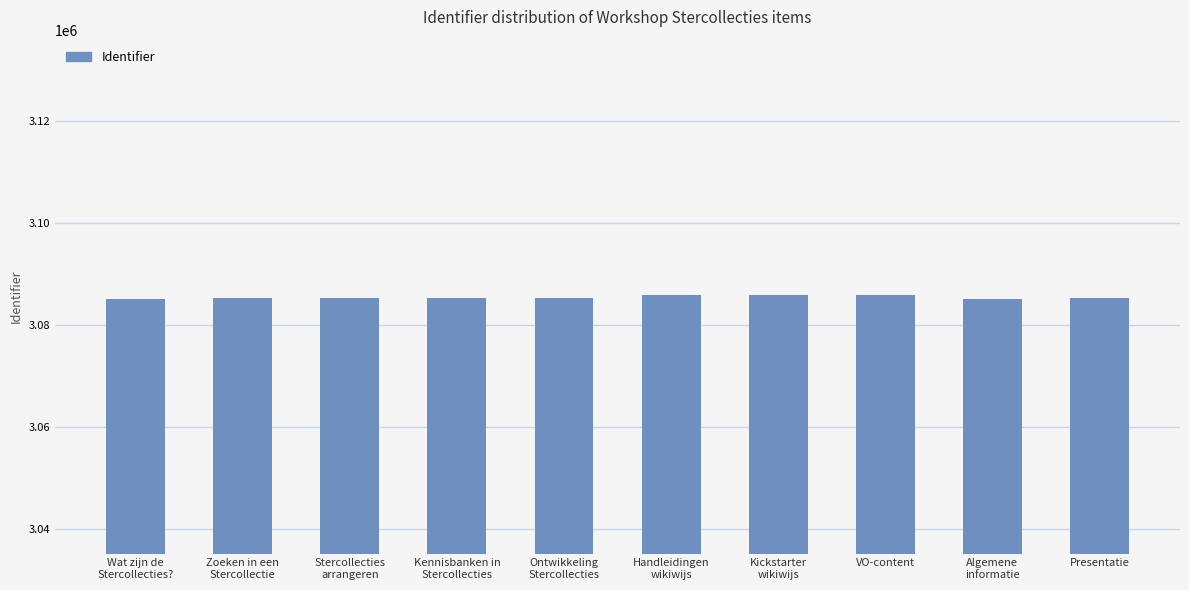

What is the greatest value displayed?

3085977